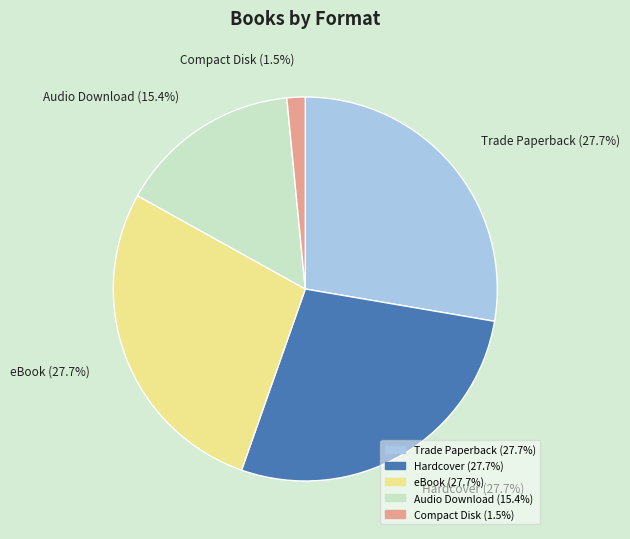

Which category has the smallest portion of the pie?

Compact Disk